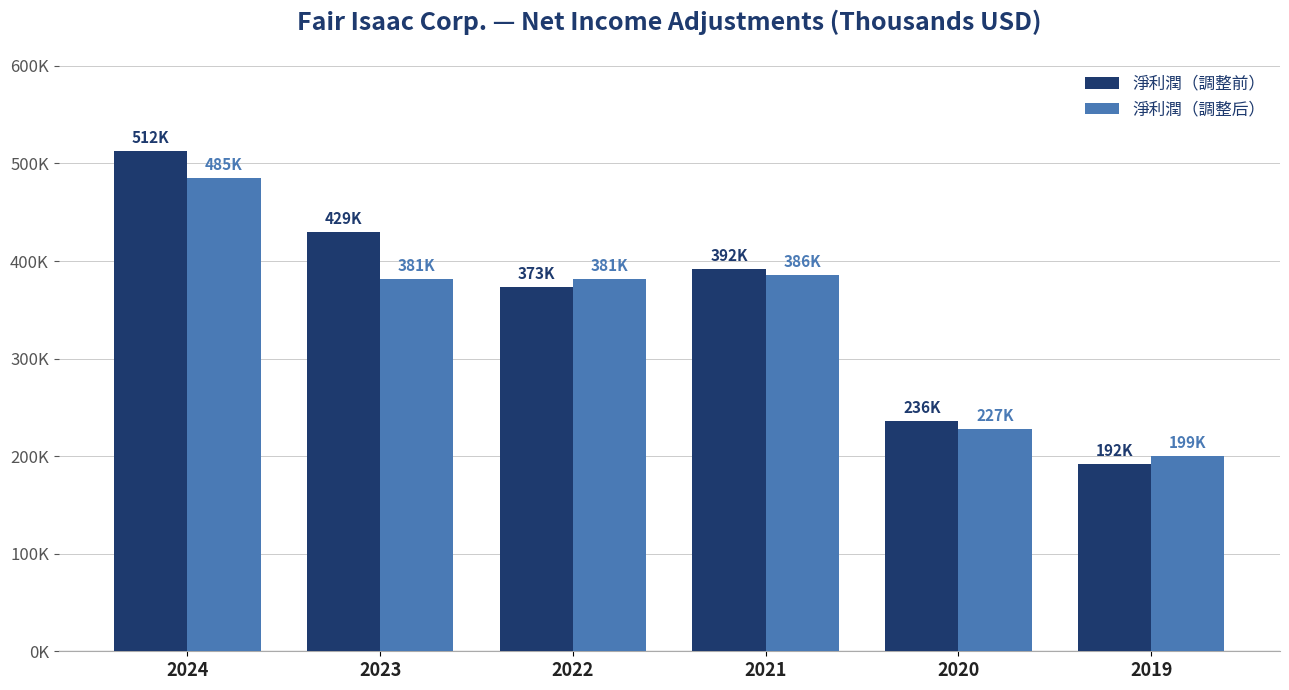

What is the value of the 淨利潤（調整后） bar at the 5th from the left?

227772